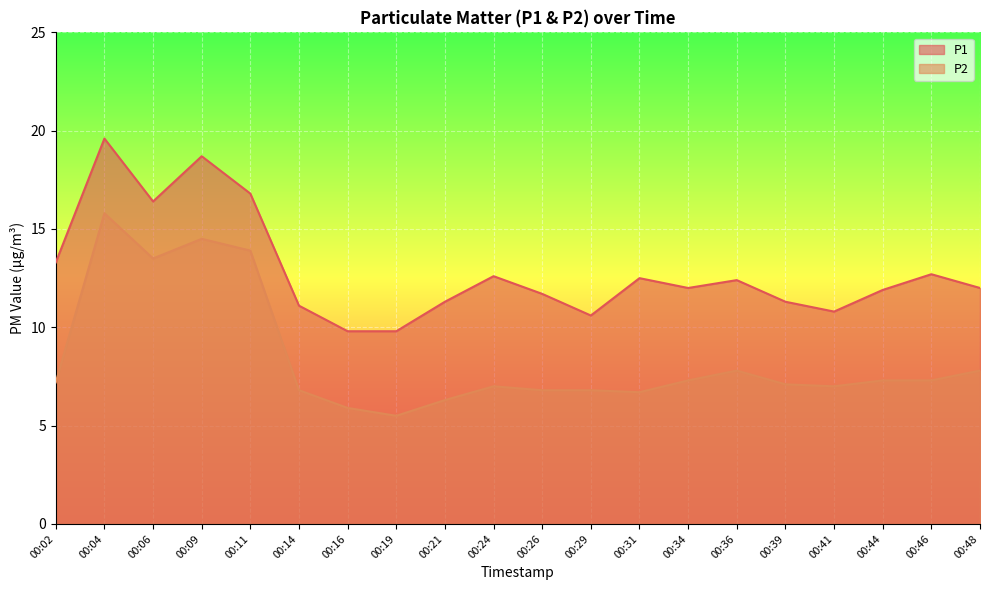

What is the value of the P1 point at the 10th from the left?

12.6